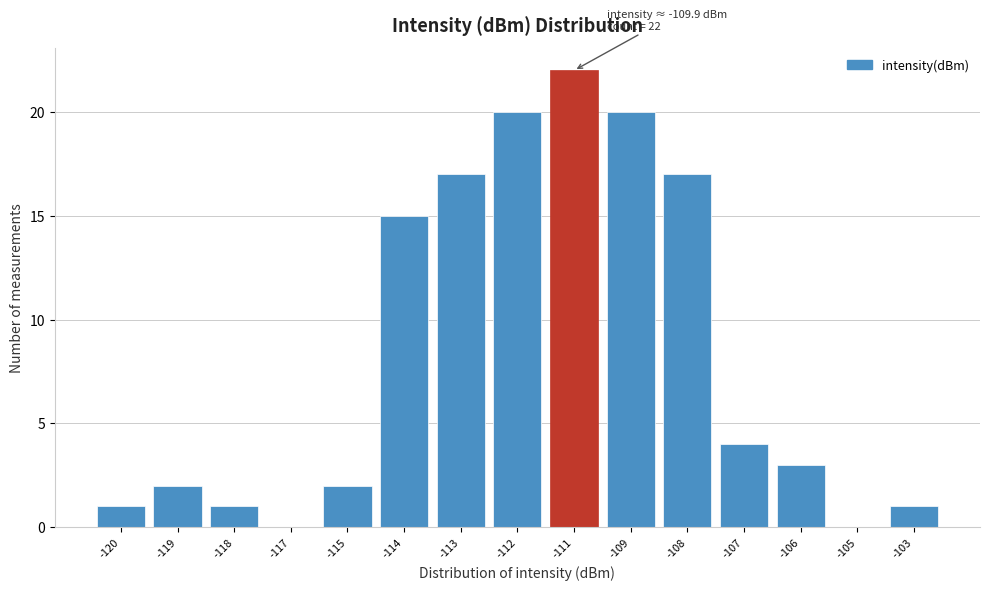

Reading left to right, transcribe all the data shown in this chart.

-120=1	-119=2	-118=1	-117=0	-115=2	-114=15	-113=17	-112=20	-111=22	-109=20	-108=17	-107=4	-106=3	-105=0	-103=1